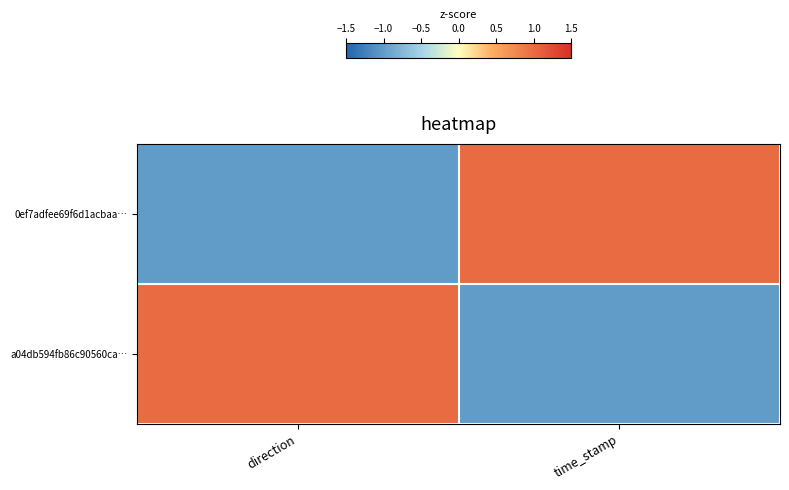

Which has a higher value, time_stamp or direction?

time_stamp